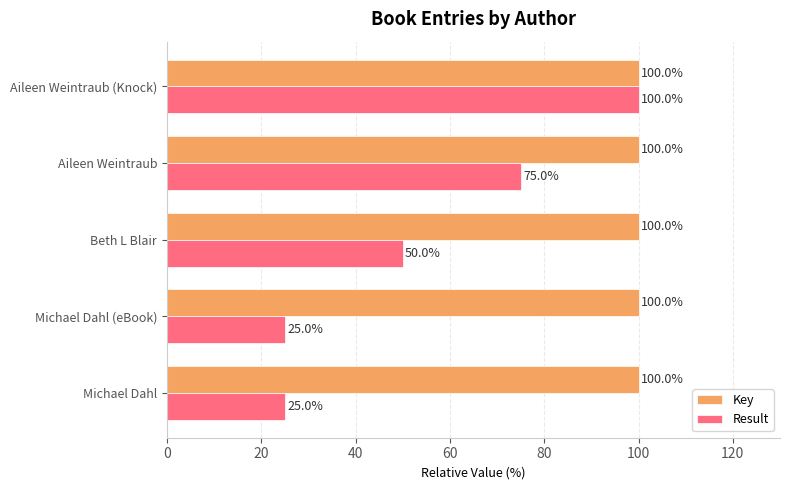

What is the minimum value for Key?

100.0